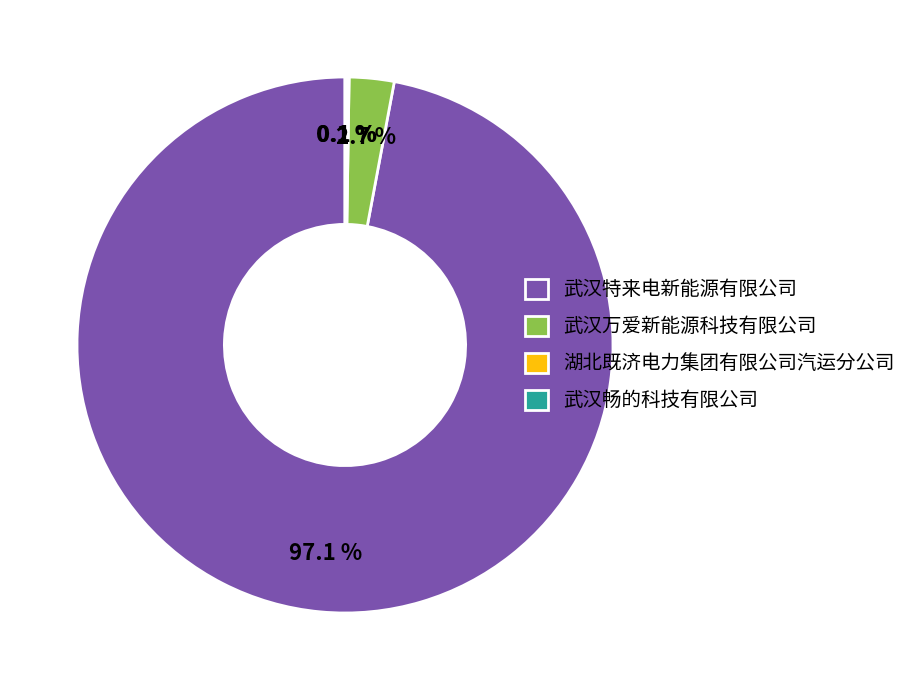

Between 武汉特来电新能源有限公司 and 武汉万爱新能源科技有限公司, which is larger?

武汉特来电新能源有限公司